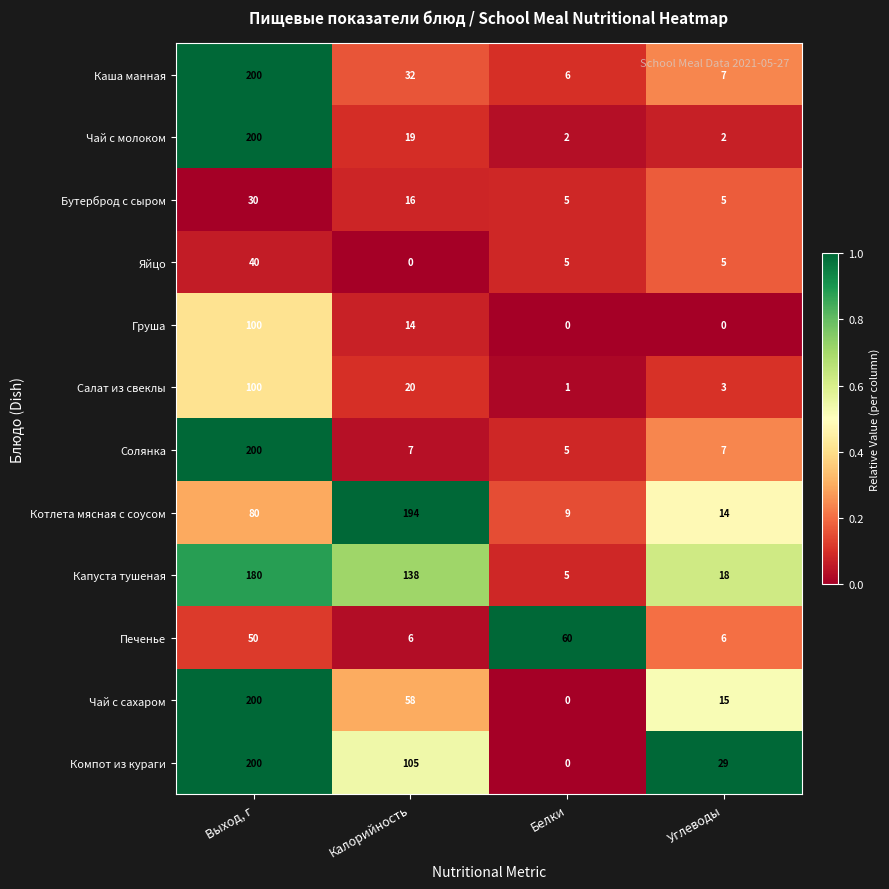

What is the average value of the Чай с молоком series?

56